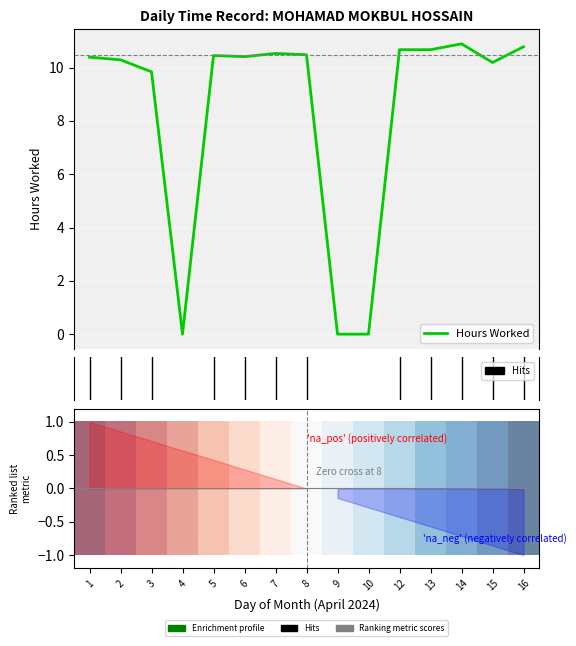

How many data points are less than 10?

4